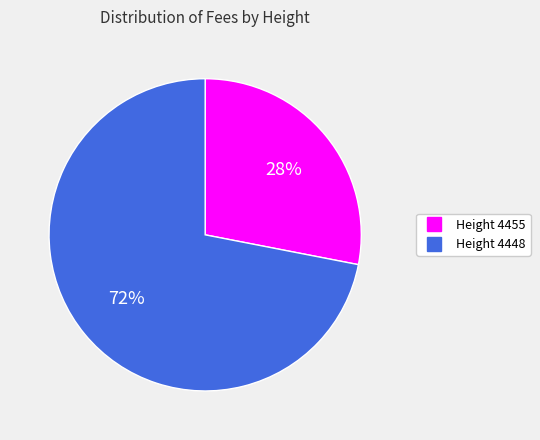

To the nearest percent, what is the difference between the largest and smallest slice percentages?

44%